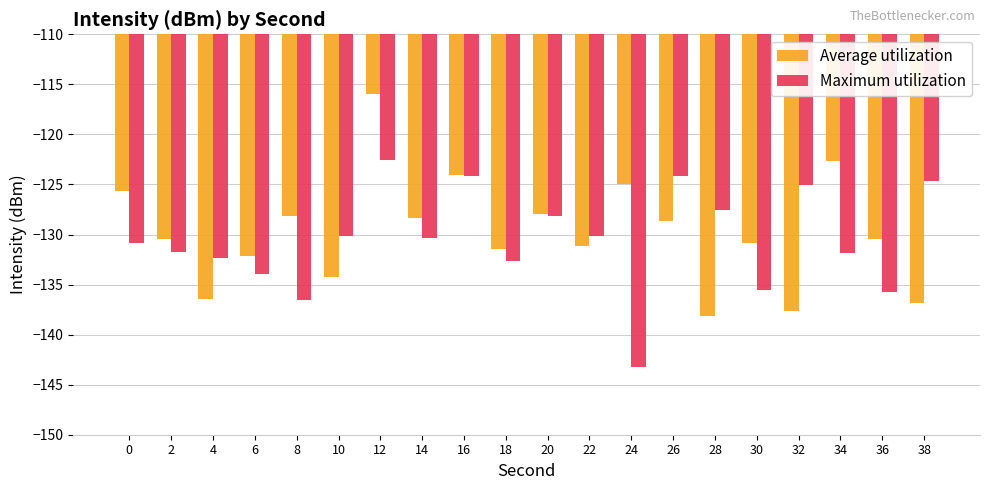

Does the chart contain stacked bars?

No